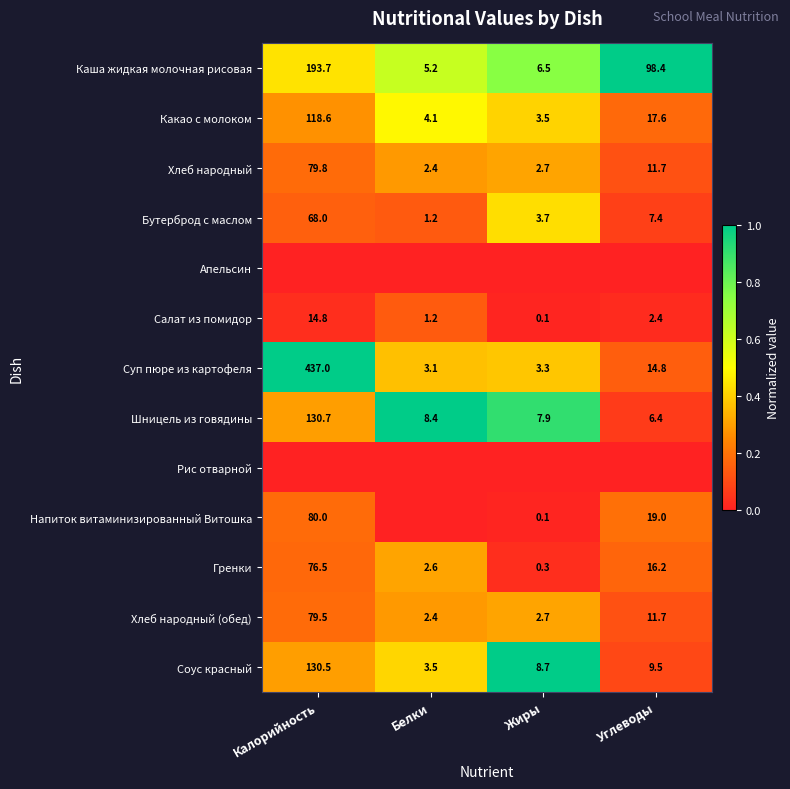

The value of Какао с молоком at Жиры is 3.5. True or false?

True